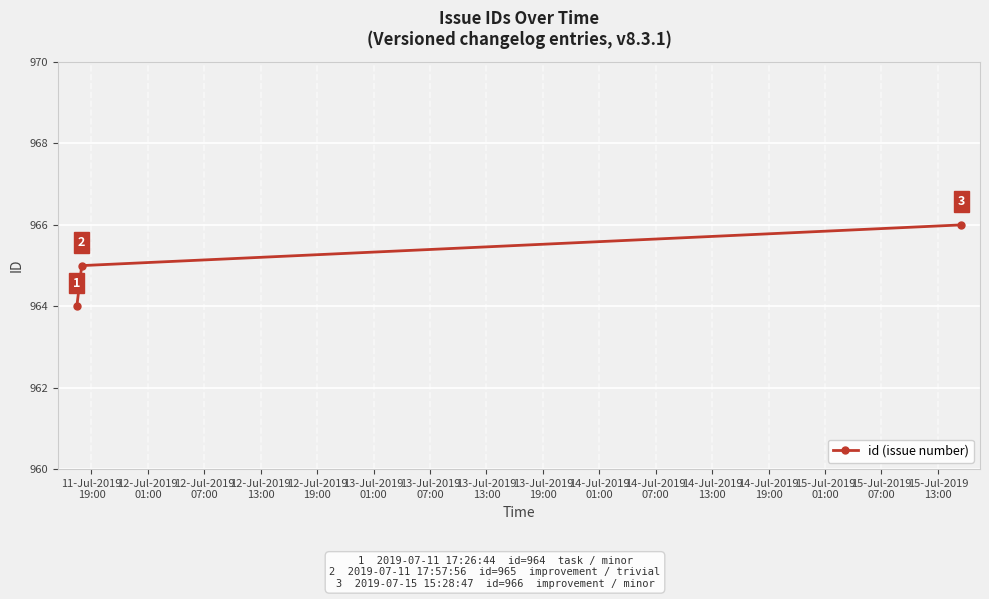

What is the value of the 1st point from the left?

964